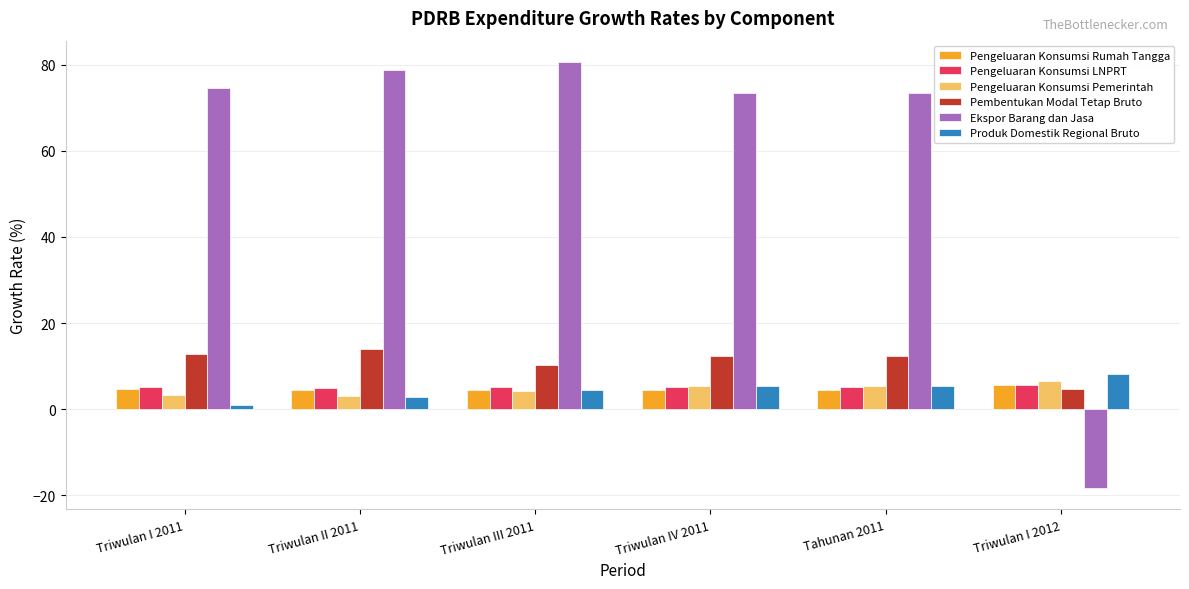

Is it true that Pembentukan Modal Tetap Bruto equals 12.4 at Triwulan IV 2011?

True